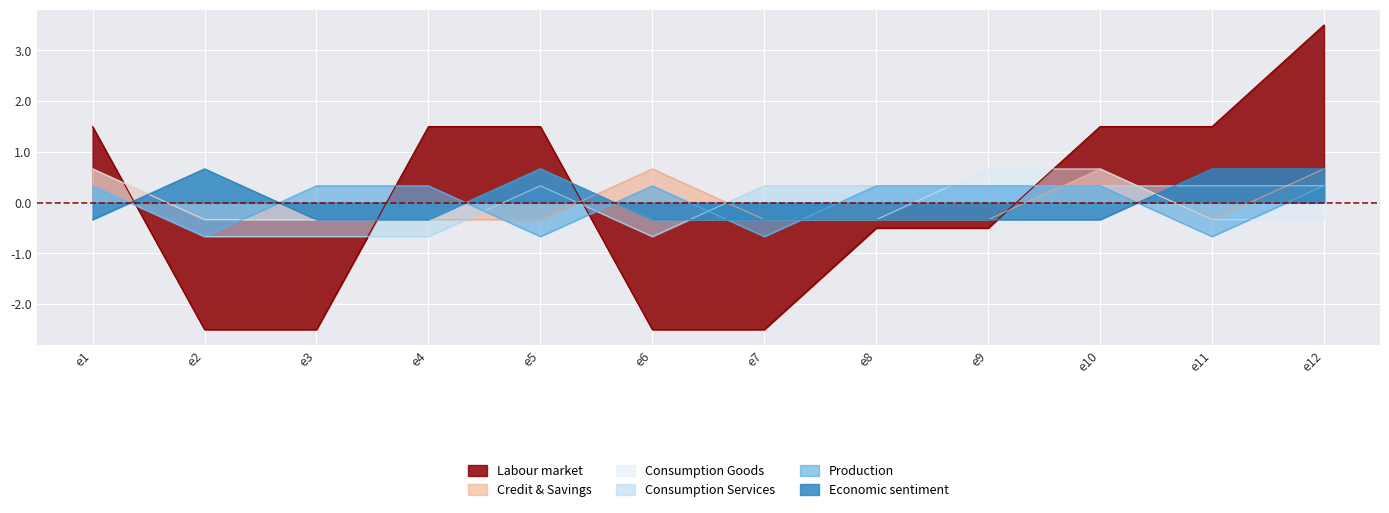

What is the greatest value displayed?

3.5